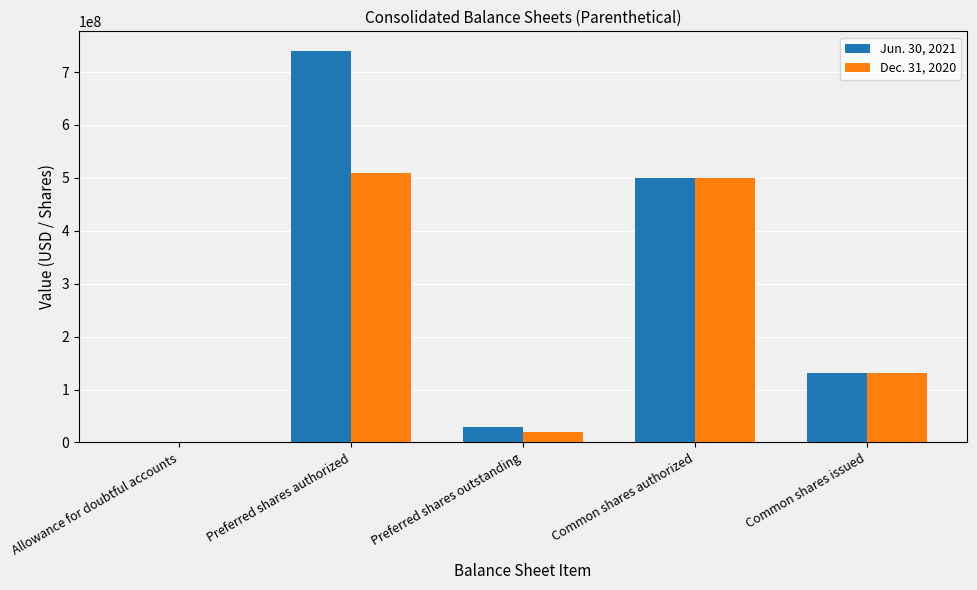

Which series has the widest spread of values?

Jun. 30, 2021